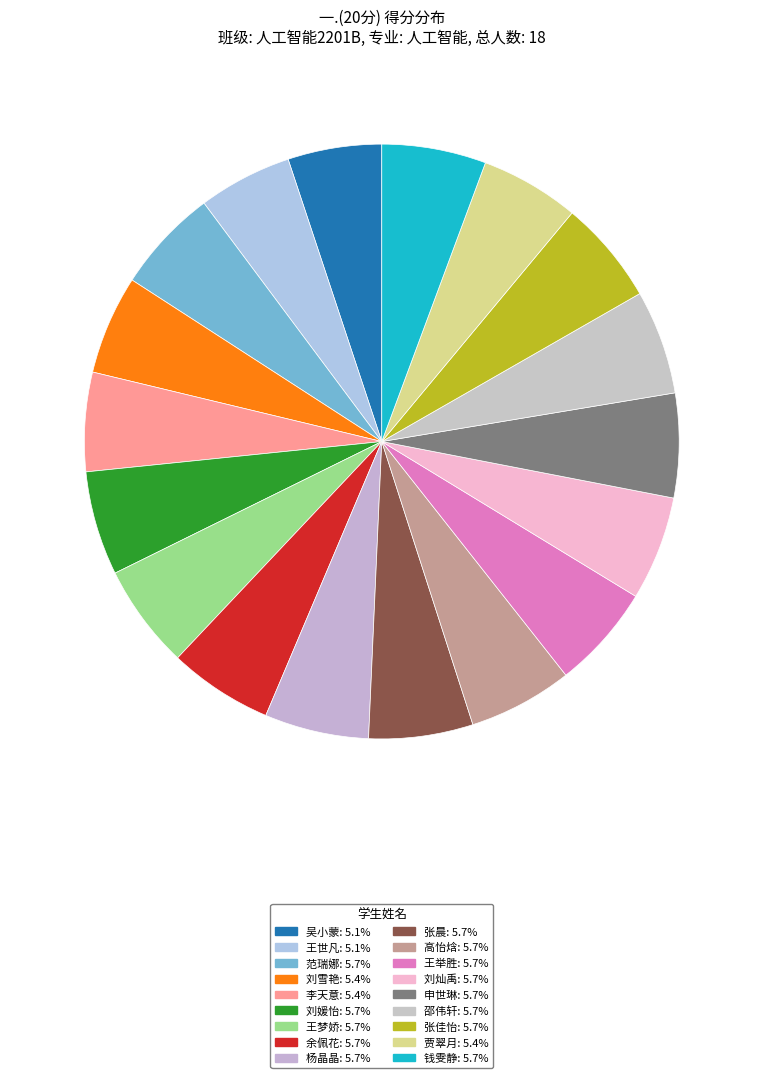

What is the smallest slice in the pie chart?

吴小蒙